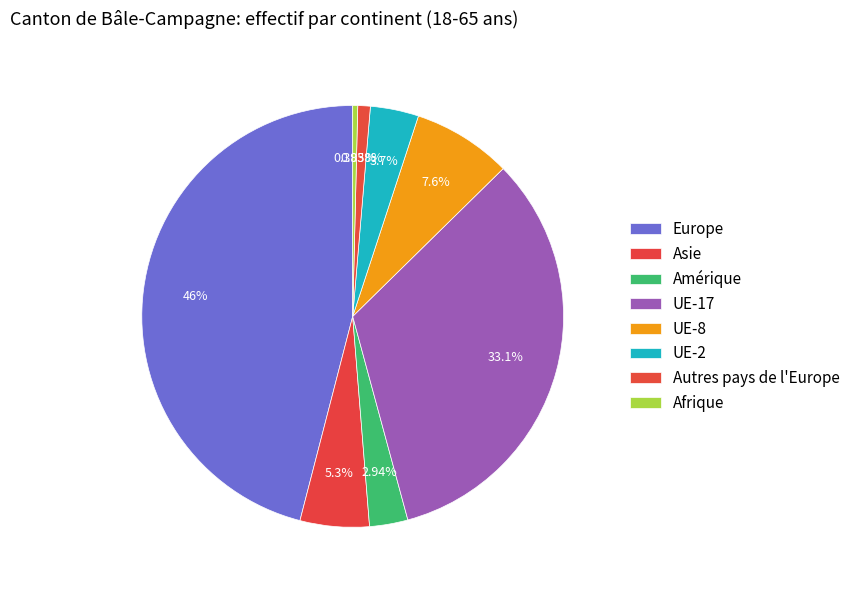

To the nearest percent, what is the difference between the largest and smallest slice percentages?

46%